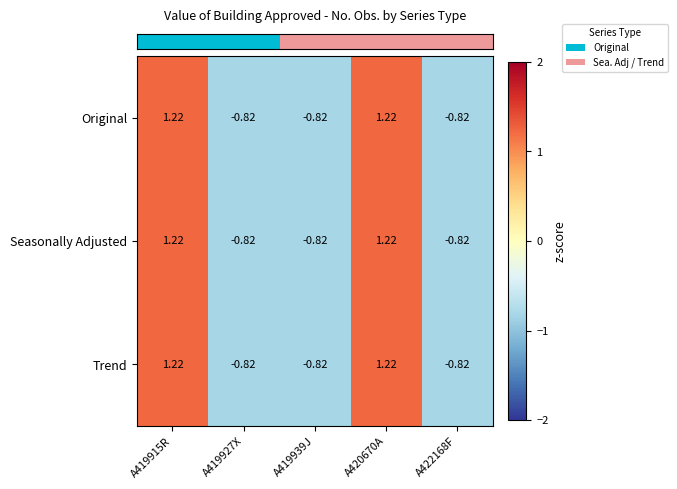

How many distinct data groups are displayed?

3